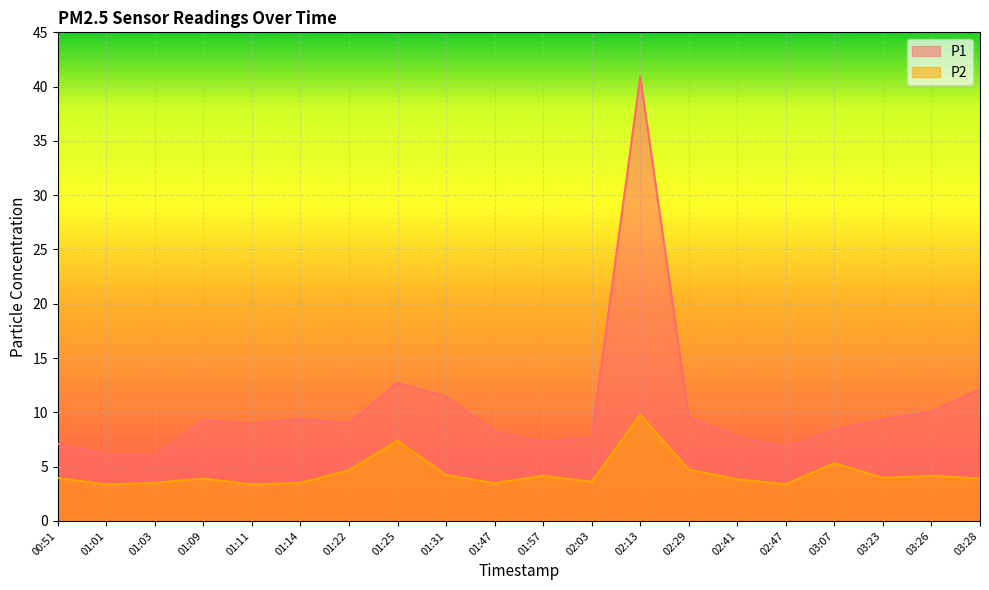

What is the total value across all series at 02:47?

10.2